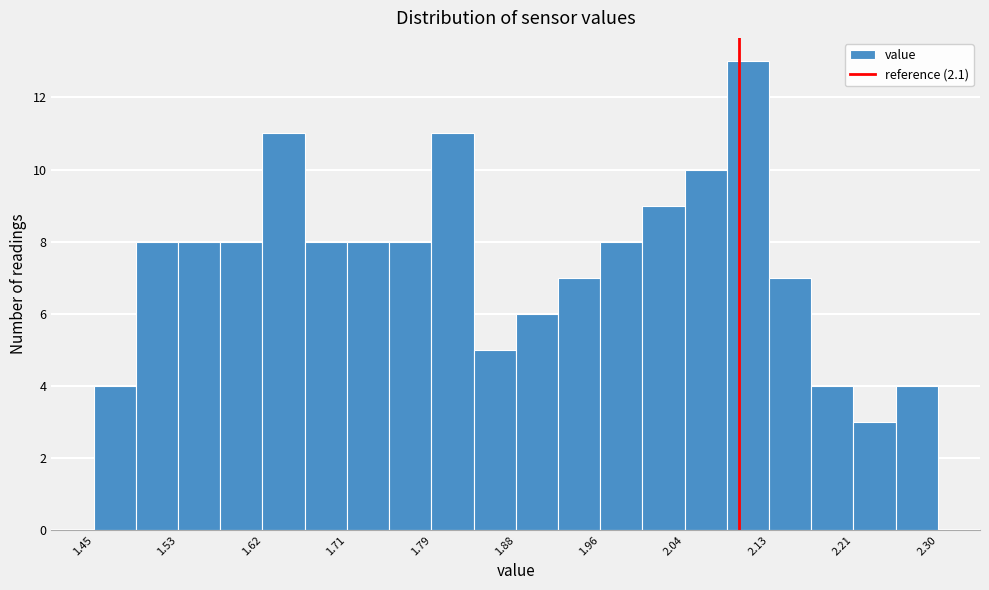

Which range on the x-axis has the tallest bar?

2.09 to 2.13